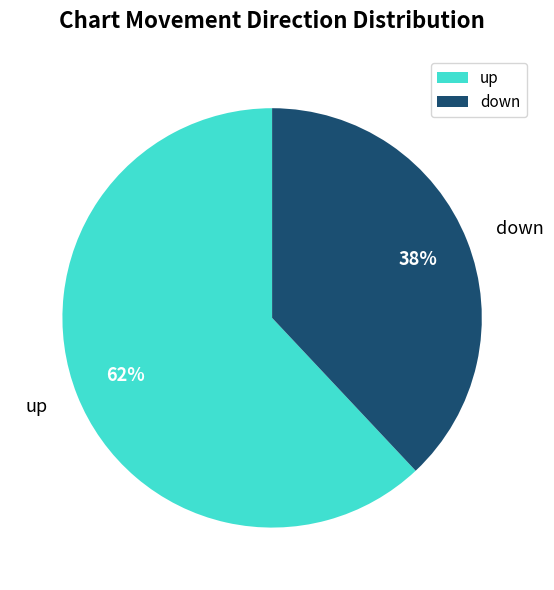

Is the sum of up and down greater than half?

Yes